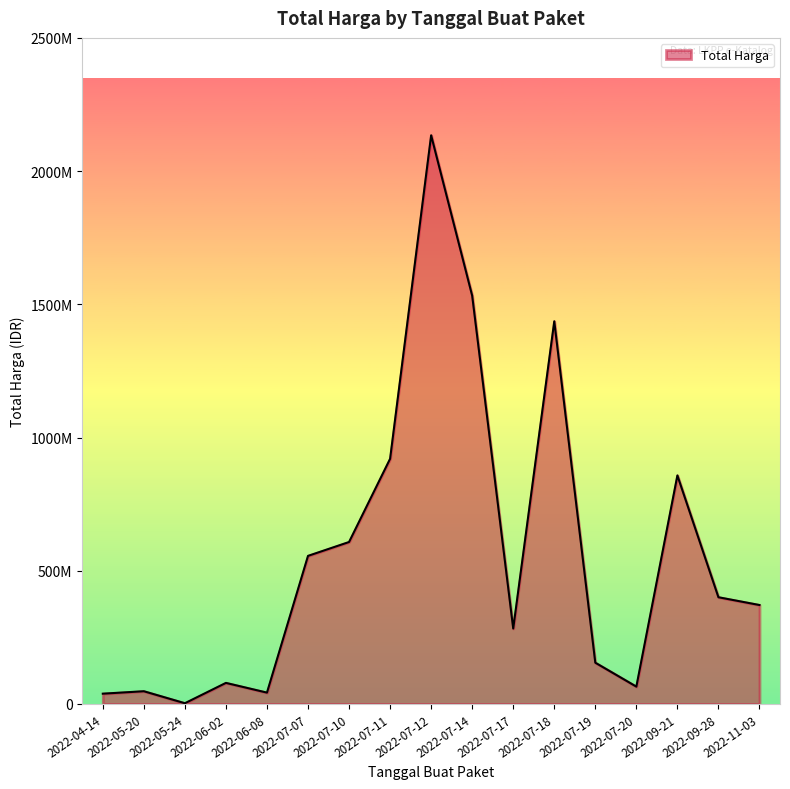

Where is the first local maximum?

2022-05-20